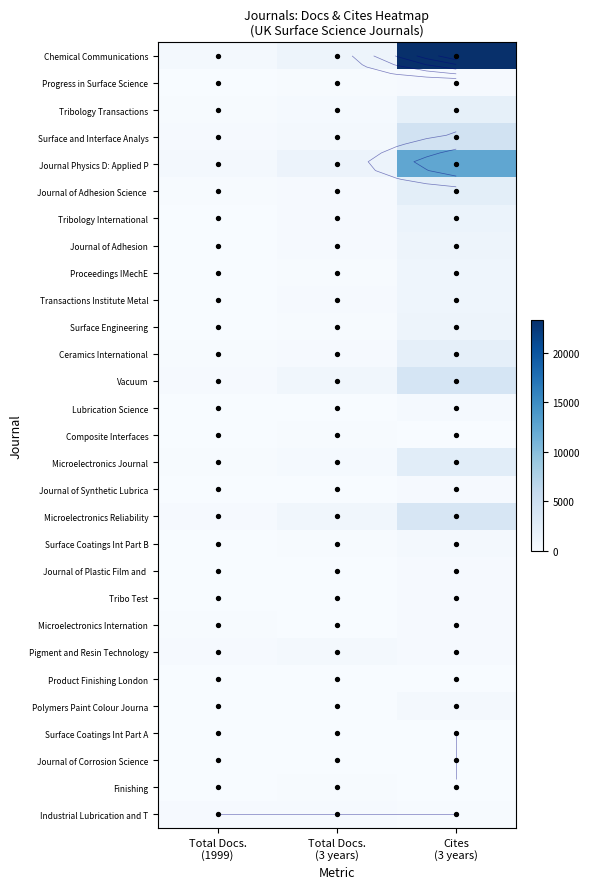

At which category is the sum across all series the highest?

Cites
(3 years)